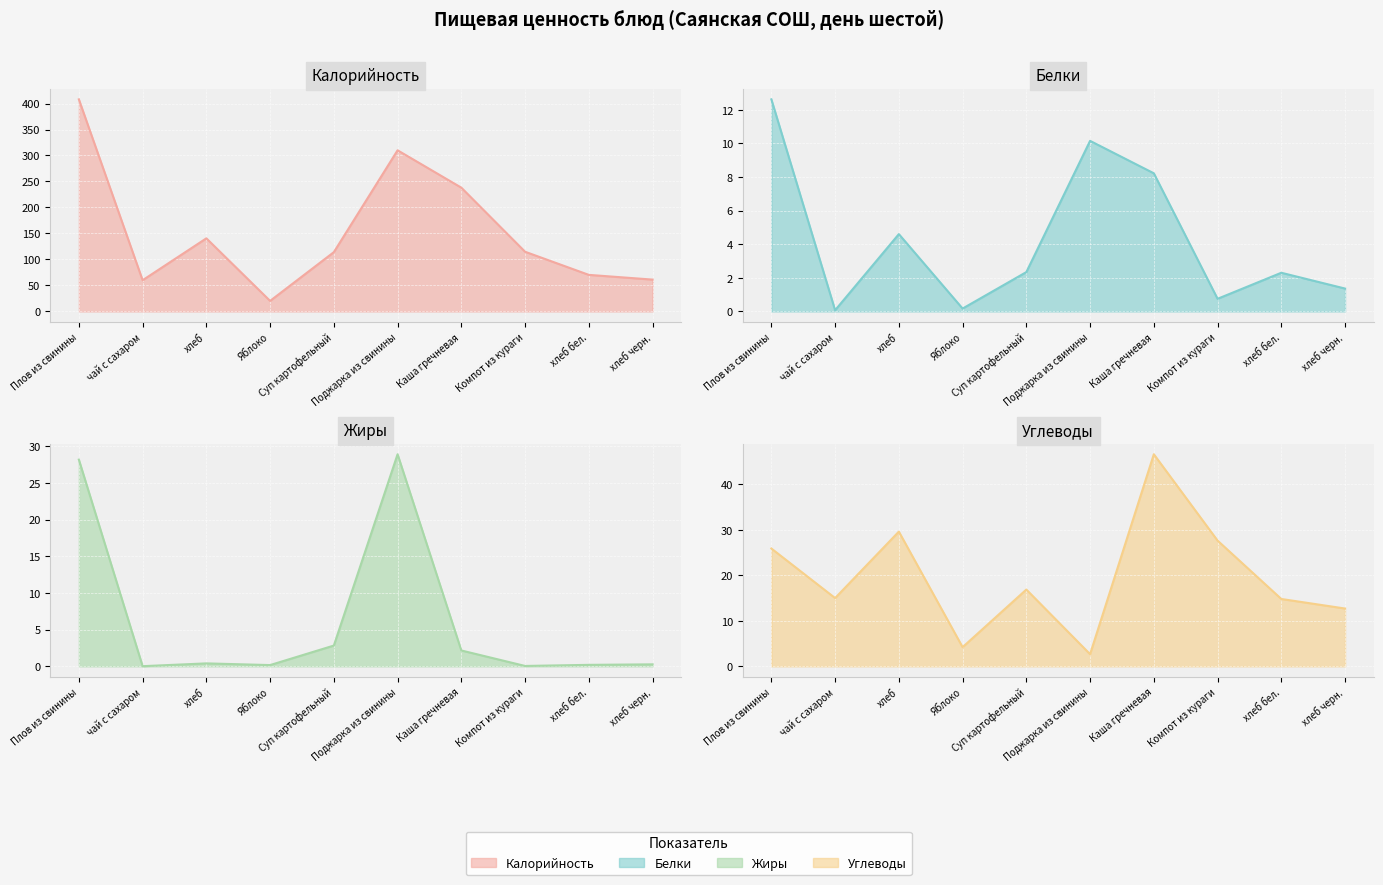

What is the label of the 3rd point from the right?

Компот из кураги